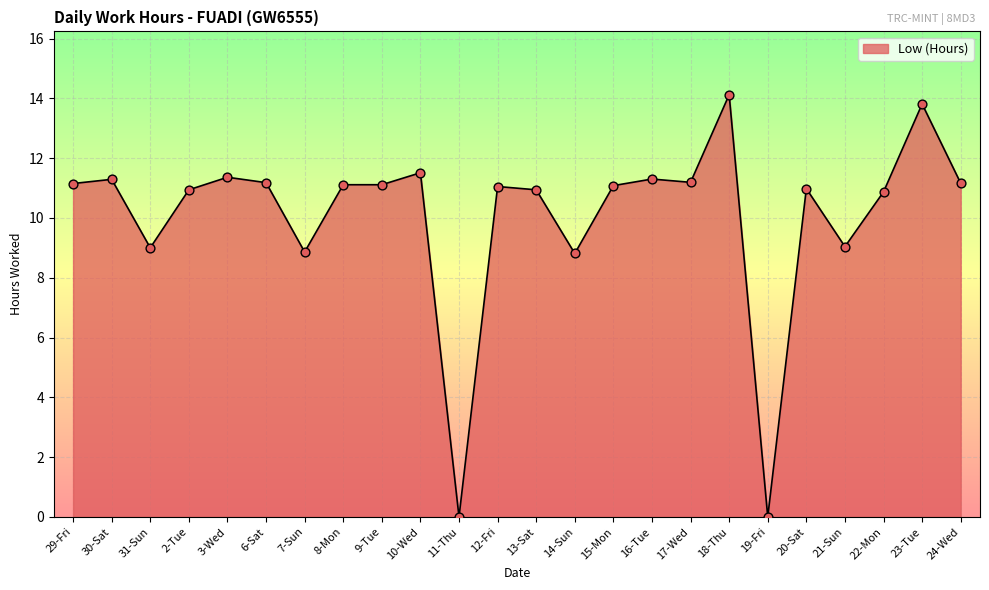

Between 10-Wed and 9-Tue, which is larger?

10-Wed